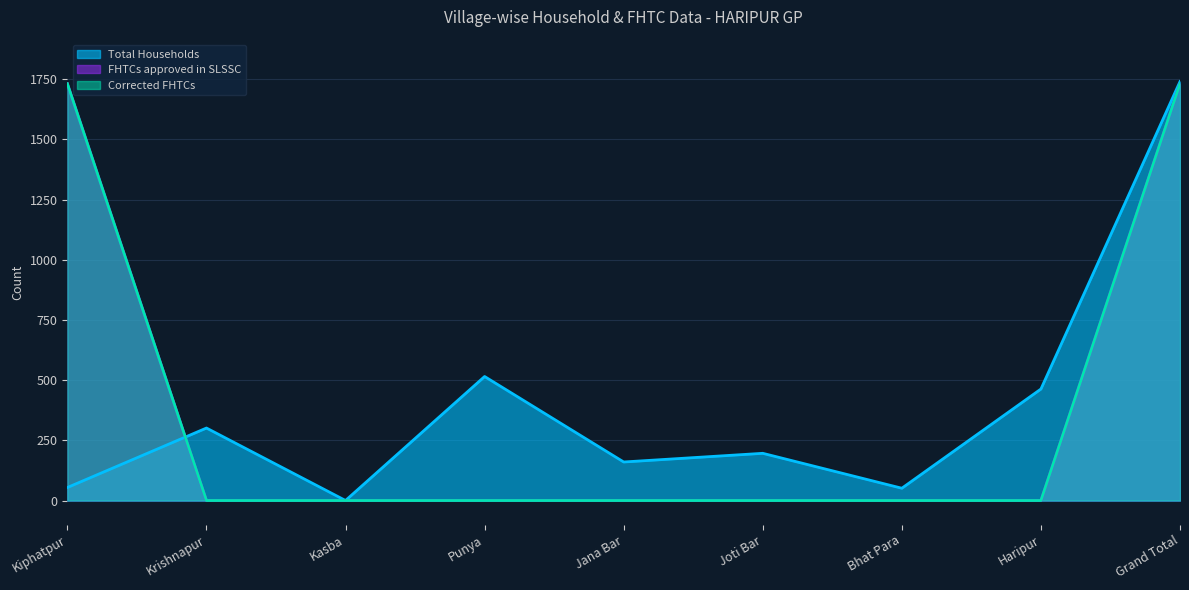

What is the label of the 8th point from the left?

Haripur